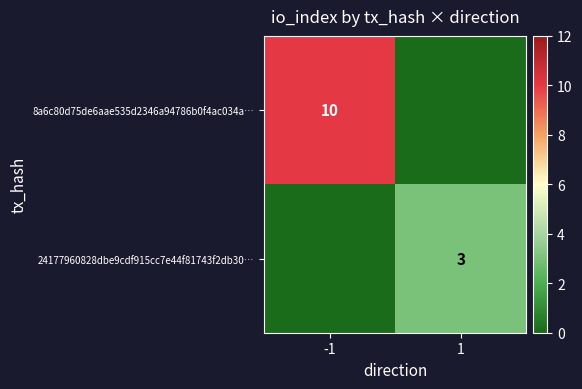

At how many categories does at least one series exceed 9?

1